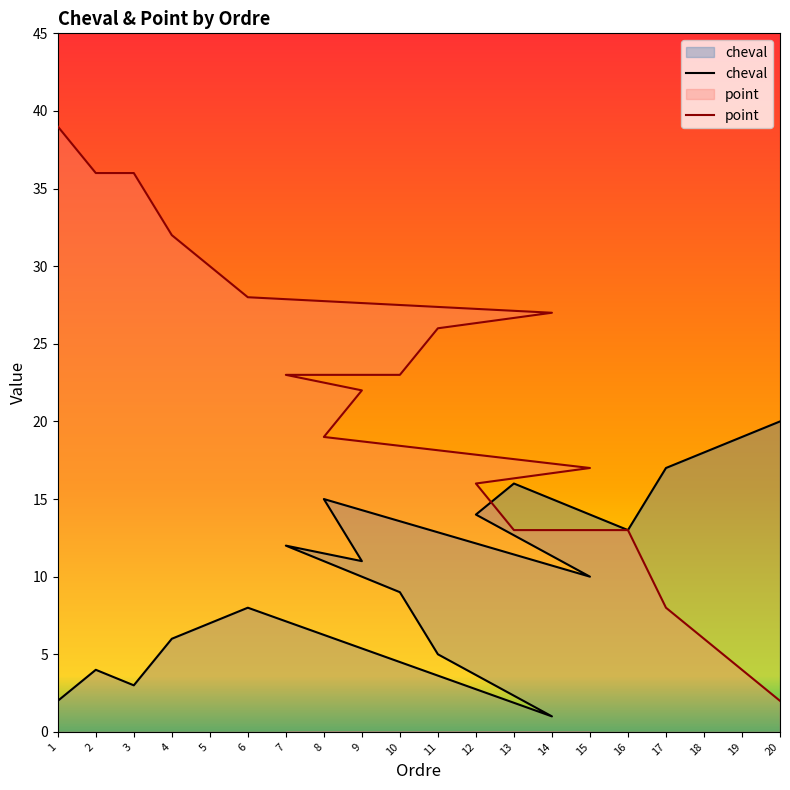

List the labels in order of cheval value, smallest first.

14, 1, 3, 2, 11, 4, 5, 6, 10, 15, 9, 7, 16, 12, 8, 13, 17, 18, 19, 20